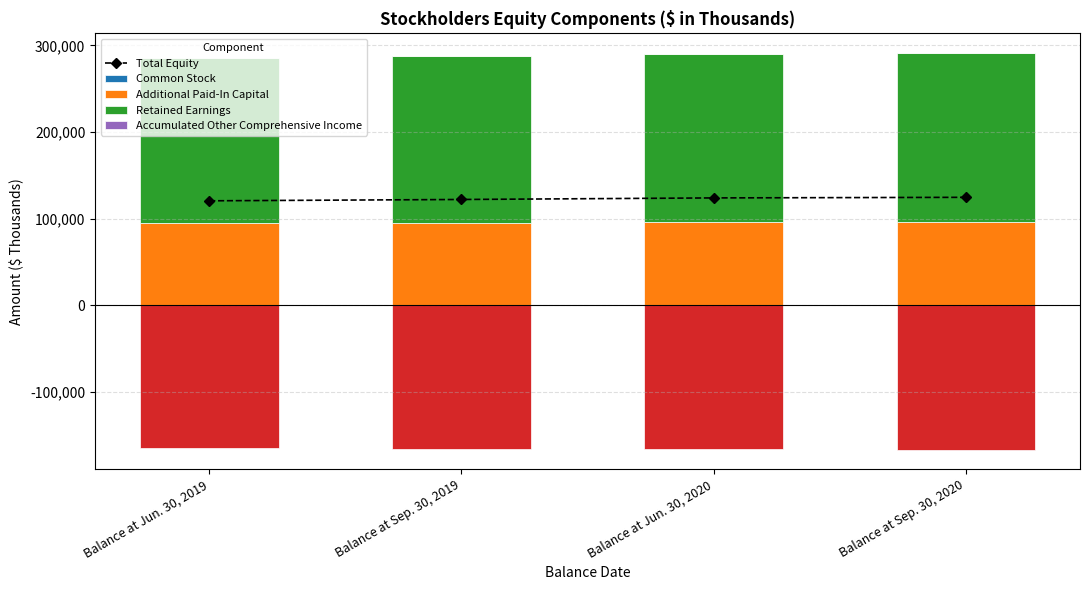

Reading left to right, list all the values displayed in this chart.

Total Equity: Balance at Jun. 30, 2019=120641	Balance at Sep. 30, 2019=122169	Balance at Jun. 30, 2020=123976	Balance at Sep. 30, 2020=124659
Common Stock: Balance at Jun. 30, 2019=181	Balance at Sep. 30, 2019=181	Balance at Jun. 30, 2020=181	Balance at Sep. 30, 2020=181
Additional Paid-In Capital: Balance at Jun. 30, 2019=94351	Balance at Sep. 30, 2019=94795	Balance at Jun. 30, 2020=95593	Balance at Sep. 30, 2020=95948
Retained Earnings: Balance at Jun. 30, 2019=190839	Balance at Sep. 30, 2019=192354	Balance at Jun. 30, 2020=194345	Balance at Sep. 30, 2020=194789
Accumulated Other Comprehensive Income: Balance at Jun. 30, 2019=161	Balance at Sep. 30, 2019=148	Balance at Jun. 30, 2020=104	Balance at Sep. 30, 2020=99